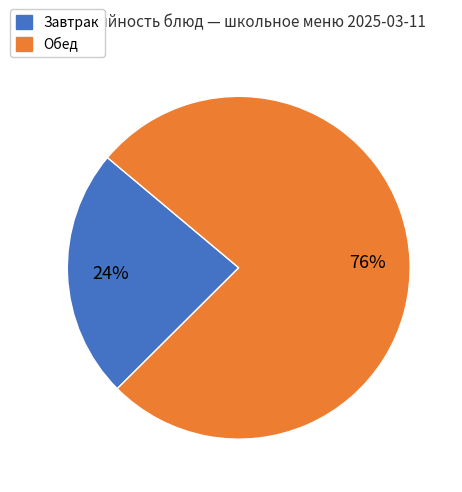

Does any single category account for the majority?

Yes